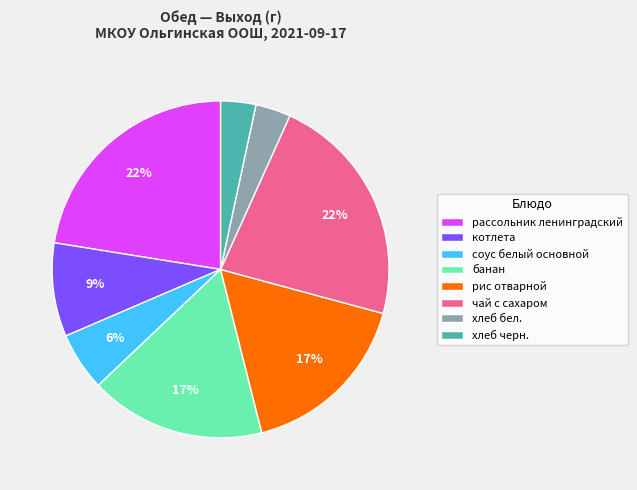

Is хлеб бел. the majority of the pie?

No